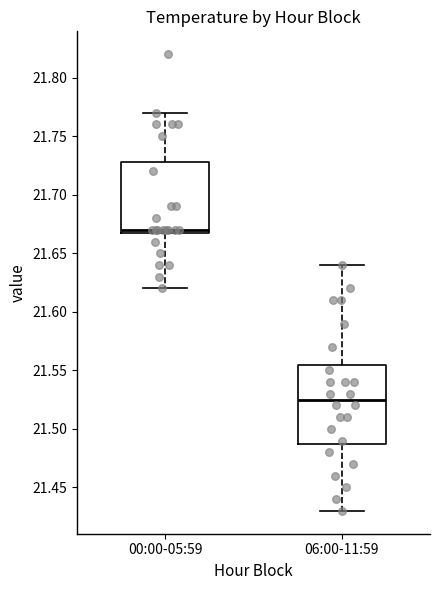

Which box is the tallest, from its lower edge to its upper edge?

06:00-11:59